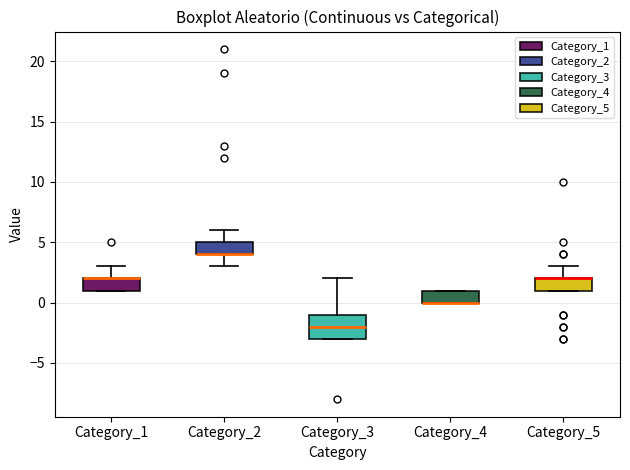

Which box is the tallest, from its lower edge to its upper edge?

Category_3